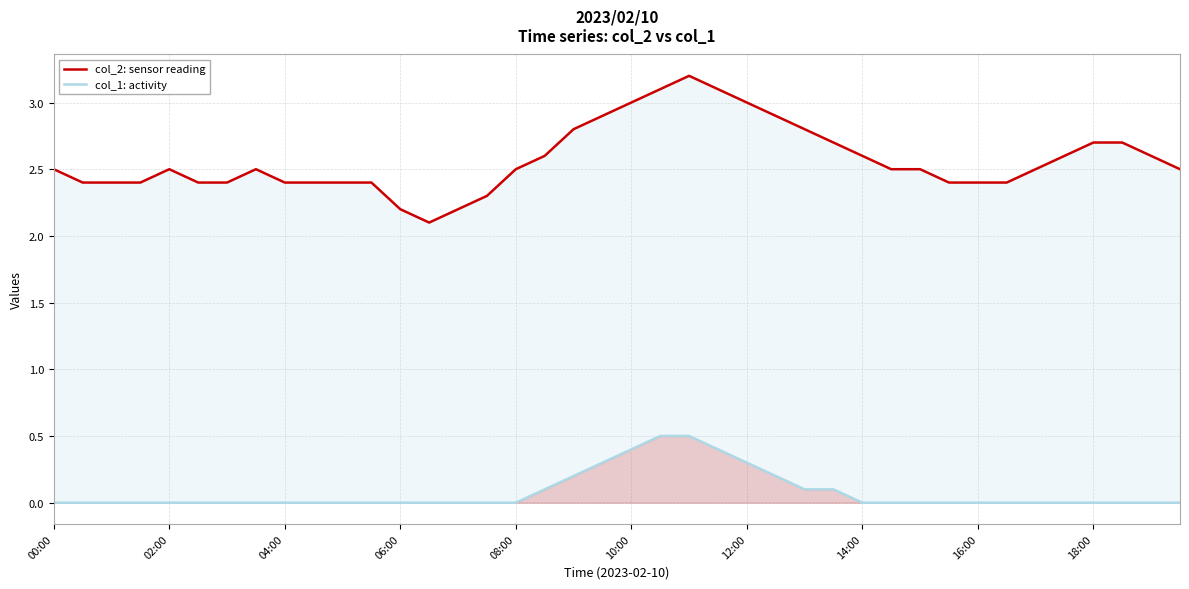

Rank the series by their maximum value, from highest to lowest.

col_2: sensor reading, col_1: activity